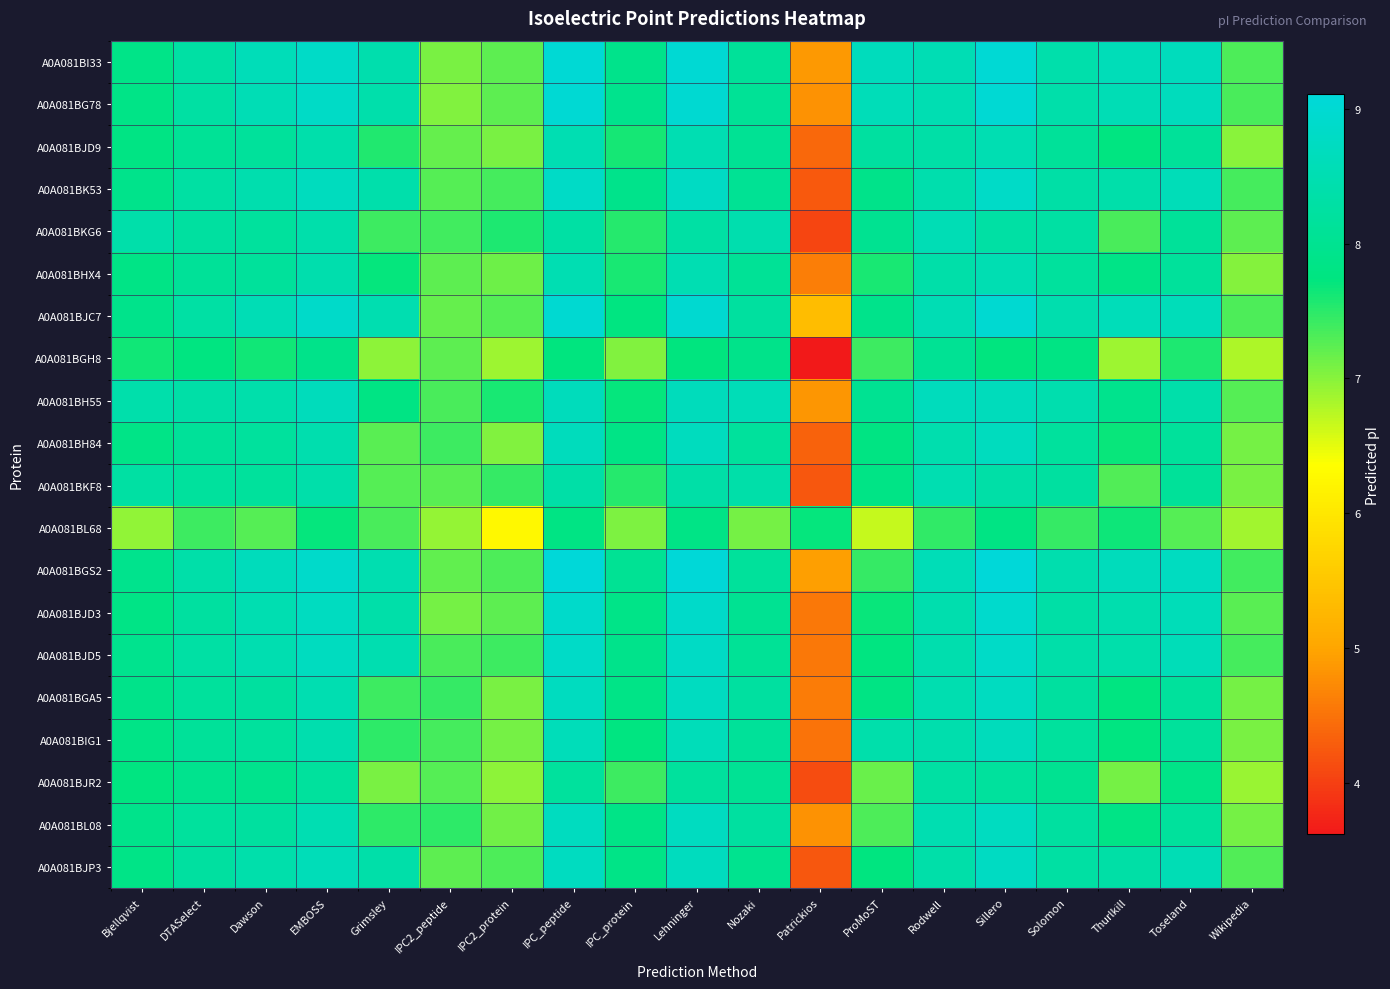

Reading left to right, list all the values displayed in this chart.

A0A081BI33: Bjellqvist=7.9	DTASelect=8.3	Dawson=8.6	EMBOSS=8.8	Grimsley=8.4	IPC2_peptide=7.1	IPC2_protein=7.2	IPC_peptide=9.0	IPC_protein=7.9	Lehninger=9.0	Nozaki=8.1	Patrickios=4.9	ProMoST=8.7	Rodwell=8.5	Sillero=9.0	Solomon=8.4	Thurlkill=8.6	Toseland=8.7	Wikipedia=7.3
A0A081BG78: Bjellqvist=7.8	DTASelect=8.3	Dawson=8.6	EMBOSS=8.8	Grimsley=8.4	IPC2_peptide=7.0	IPC2_protein=7.2	IPC_peptide=9.0	IPC_protein=7.9	Lehninger=9.0	Nozaki=8.1	Patrickios=4.8	ProMoST=8.6	Rodwell=8.5	Sillero=9.0	Solomon=8.4	Thurlkill=8.6	Toseland=8.7	Wikipedia=7.3
A0A081BJD9: Bjellqvist=7.8	DTASelect=8.1	Dawson=8.2	EMBOSS=8.4	Grimsley=7.6	IPC2_peptide=7.2	IPC2_protein=7.1	IPC_peptide=8.5	IPC_protein=7.6	Lehninger=8.5	Nozaki=8.0	Patrickios=4.4	ProMoST=8.2	Rodwell=8.3	Sillero=8.5	Solomon=8.1	Thurlkill=7.8	Toseland=8.1	Wikipedia=7.0
A0A081BK53: Bjellqvist=7.9	DTASelect=8.3	Dawson=8.5	EMBOSS=8.7	Grimsley=8.4	IPC2_peptide=7.3	IPC2_protein=7.4	IPC_peptide=8.8	IPC_protein=7.9	Lehninger=8.8	Nozaki=8.0	Patrickios=4.2	ProMoST=7.9	Rodwell=8.4	Sillero=8.8	Solomon=8.3	Thurlkill=8.4	Toseland=8.6	Wikipedia=7.4
A0A081BKG6: Bjellqvist=8.4	DTASelect=8.2	Dawson=8.2	EMBOSS=8.4	Grimsley=7.4	IPC2_peptide=7.4	IPC2_protein=7.6	IPC_peptide=8.3	IPC_protein=7.5	Lehninger=8.3	Nozaki=8.5	Patrickios=4.0	ProMoST=8.0	Rodwell=8.6	Sillero=8.3	Solomon=8.3	Thurlkill=7.3	Toseland=8.1	Wikipedia=7.2
A0A081BHX4: Bjellqvist=7.8	DTASelect=8.1	Dawson=8.2	EMBOSS=8.4	Grimsley=7.7	IPC2_peptide=7.2	IPC2_protein=7.1	IPC_peptide=8.5	IPC_protein=7.6	Lehninger=8.5	Nozaki=8.1	Patrickios=4.6	ProMoST=7.6	Rodwell=8.4	Sillero=8.5	Solomon=8.2	Thurlkill=7.9	Toseland=8.2	Wikipedia=7.0
A0A081BJC7: Bjellqvist=7.9	DTASelect=8.3	Dawson=8.6	EMBOSS=8.9	Grimsley=8.5	IPC2_peptide=7.2	IPC2_protein=7.3	IPC_peptide=9.0	IPC_protein=7.8	Lehninger=9.0	Nozaki=8.2	Patrickios=5.4	ProMoST=7.9	Rodwell=8.5	Sillero=9.0	Solomon=8.4	Thurlkill=8.6	Toseland=8.6	Wikipedia=7.3
A0A081BGH8: Bjellqvist=7.6	DTASelect=7.8	Dawson=7.6	EMBOSS=7.9	Grimsley=7.0	IPC2_peptide=7.2	IPC2_protein=6.9	IPC_peptide=7.7	IPC_protein=7.0	Lehninger=7.7	Nozaki=7.9	Patrickios=3.6	ProMoST=7.4	Rodwell=8.1	Sillero=7.7	Solomon=7.8	Thurlkill=6.9	Toseland=7.6	Wikipedia=6.8
A0A081BH55: Bjellqvist=8.4	DTASelect=8.3	Dawson=8.4	EMBOSS=8.6	Grimsley=7.8	IPC2_peptide=7.3	IPC2_protein=7.6	IPC_peptide=8.7	IPC_protein=7.7	Lehninger=8.7	Nozaki=8.6	Patrickios=4.9	ProMoST=8.0	Rodwell=8.7	Sillero=8.7	Solomon=8.4	Thurlkill=7.9	Toseland=8.4	Wikipedia=7.3
A0A081BH84: Bjellqvist=7.8	DTASelect=8.1	Dawson=8.2	EMBOSS=8.5	Grimsley=7.2	IPC2_peptide=7.4	IPC2_protein=7.0	IPC_peptide=8.7	IPC_protein=7.8	Lehninger=8.7	Nozaki=8.2	Patrickios=4.3	ProMoST=7.8	Rodwell=8.4	Sillero=8.7	Solomon=8.2	Thurlkill=7.7	Toseland=8.2	Wikipedia=7.1
A0A081BKF8: Bjellqvist=8.3	DTASelect=8.2	Dawson=8.2	EMBOSS=8.4	Grimsley=7.3	IPC2_peptide=7.2	IPC2_protein=7.4	IPC_peptide=8.3	IPC_protein=7.5	Lehninger=8.3	Nozaki=8.4	Patrickios=4.2	ProMoST=7.8	Rodwell=8.5	Sillero=8.3	Solomon=8.2	Thurlkill=7.3	Toseland=8.1	Wikipedia=7.1
A0A081BL68: Bjellqvist=6.9	DTASelect=7.4	Dawson=7.3	EMBOSS=7.7	Grimsley=7.3	IPC2_peptide=6.9	IPC2_protein=6.3	IPC_peptide=7.8	IPC_protein=7.1	Lehninger=7.8	Nozaki=7.1	Patrickios=7.7	ProMoST=6.7	Rodwell=7.5	Sillero=7.8	Solomon=7.4	Thurlkill=7.7	Toseland=7.3	Wikipedia=6.9
A0A081BGS2: Bjellqvist=7.9	DTASelect=8.4	Dawson=8.6	EMBOSS=8.9	Grimsley=8.5	IPC2_peptide=7.2	IPC2_protein=7.3	IPC_peptide=9.1	IPC_protein=8.1	Lehninger=9.1	Nozaki=8.2	Patrickios=4.9	ProMoST=7.4	Rodwell=8.6	Sillero=9.1	Solomon=8.4	Thurlkill=8.6	Toseland=8.7	Wikipedia=7.4
A0A081BJD3: Bjellqvist=7.8	DTASelect=8.2	Dawson=8.5	EMBOSS=8.7	Grimsley=8.4	IPC2_peptide=7.1	IPC2_protein=7.2	IPC_peptide=8.9	IPC_protein=7.9	Lehninger=8.9	Nozaki=8.0	Patrickios=4.6	ProMoST=7.7	Rodwell=8.4	Sillero=8.9	Solomon=8.3	Thurlkill=8.4	Toseland=8.6	Wikipedia=7.3
A0A081BJD5: Bjellqvist=8.0	DTASelect=8.3	Dawson=8.5	EMBOSS=8.7	Grimsley=8.5	IPC2_peptide=7.3	IPC2_protein=7.4	IPC_peptide=8.8	IPC_protein=7.9	Lehninger=8.8	Nozaki=8.1	Patrickios=4.5	ProMoST=7.8	Rodwell=8.5	Sillero=8.8	Solomon=8.4	Thurlkill=8.4	Toseland=8.6	Wikipedia=7.4
A0A081BGA5: Bjellqvist=7.9	DTASelect=8.2	Dawson=8.2	EMBOSS=8.5	Grimsley=7.4	IPC2_peptide=7.5	IPC2_protein=7.1	IPC_peptide=8.7	IPC_protein=7.8	Lehninger=8.7	Nozaki=8.2	Patrickios=4.6	ProMoST=7.8	Rodwell=8.5	Sillero=8.7	Solomon=8.2	Thurlkill=7.8	Toseland=8.2	Wikipedia=7.1
A0A081BIG1: Bjellqvist=7.9	DTASelect=8.1	Dawson=8.2	EMBOSS=8.5	Grimsley=7.5	IPC2_peptide=7.4	IPC2_protein=7.1	IPC_peptide=8.6	IPC_protein=7.8	Lehninger=8.6	Nozaki=8.1	Patrickios=4.5	ProMoST=8.4	Rodwell=8.4	Sillero=8.6	Solomon=8.2	Thurlkill=7.8	Toseland=8.2	Wikipedia=7.1
A0A081BJR2: Bjellqvist=7.8	DTASelect=8.0	Dawson=7.9	EMBOSS=8.2	Grimsley=7.1	IPC2_peptide=7.3	IPC2_protein=7.0	IPC_peptide=8.2	IPC_protein=7.4	Lehninger=8.2	Nozaki=8.1	Patrickios=4.1	ProMoST=7.2	Rodwell=8.3	Sillero=8.2	Solomon=8.0	Thurlkill=7.1	Toseland=7.9	Wikipedia=6.9
A0A081BL08: Bjellqvist=7.9	DTASelect=8.2	Dawson=8.2	EMBOSS=8.5	Grimsley=7.5	IPC2_peptide=7.5	IPC2_protein=7.1	IPC_peptide=8.7	IPC_protein=7.8	Lehninger=8.7	Nozaki=8.2	Patrickios=4.8	ProMoST=7.3	Rodwell=8.5	Sillero=8.7	Solomon=8.2	Thurlkill=7.8	Toseland=8.2	Wikipedia=7.1
A0A081BJP3: Bjellqvist=7.9	DTASelect=8.2	Dawson=8.4	EMBOSS=8.6	Grimsley=8.4	IPC2_peptide=7.2	IPC2_protein=7.3	IPC_peptide=8.7	IPC_protein=7.9	Lehninger=8.7	Nozaki=8.0	Patrickios=4.2	ProMoST=7.7	Rodwell=8.4	Sillero=8.8	Solomon=8.3	Thurlkill=8.3	Toseland=8.6	Wikipedia=7.3